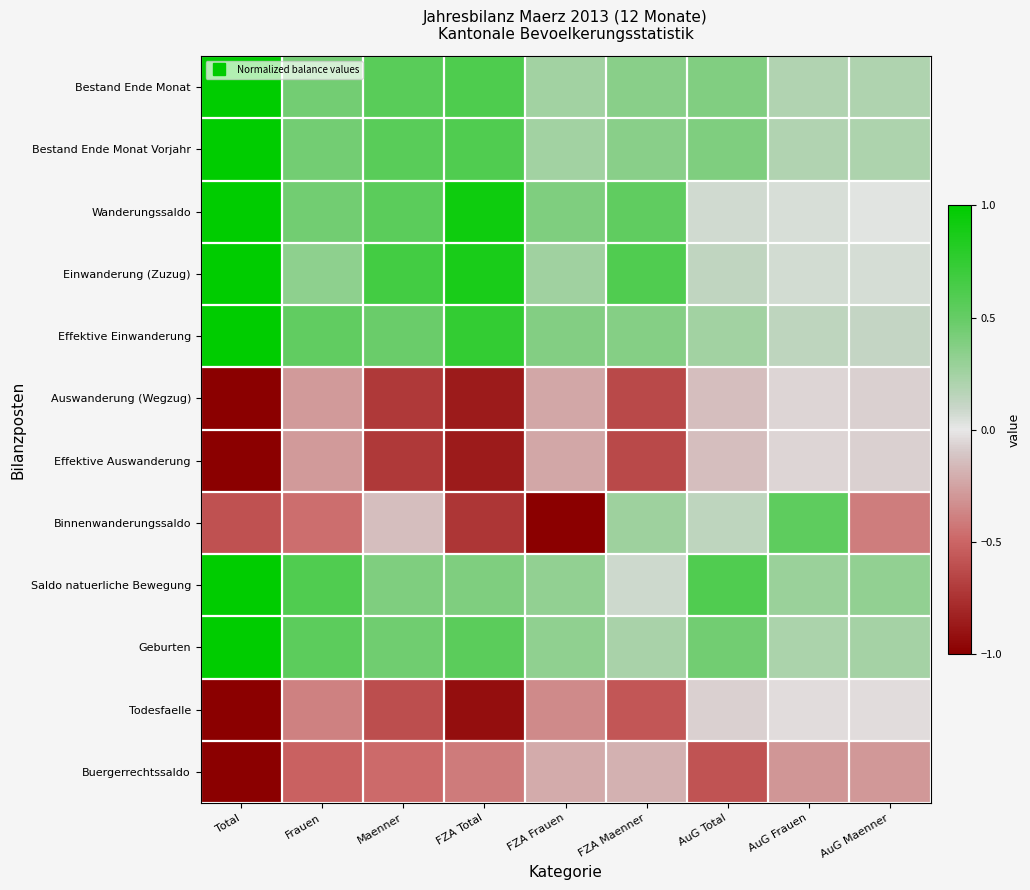

Which series has the largest range (max minus min)?

Binnenwanderungssaldo